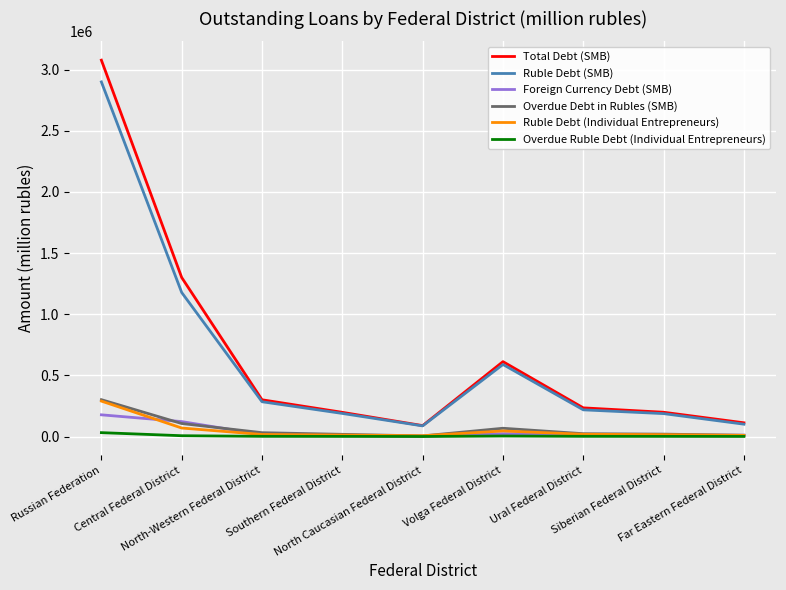

What is the sum of the Overdue Debt in Rubles (SMB) values at North Caucasian Federal District and Russian Federation?

306943